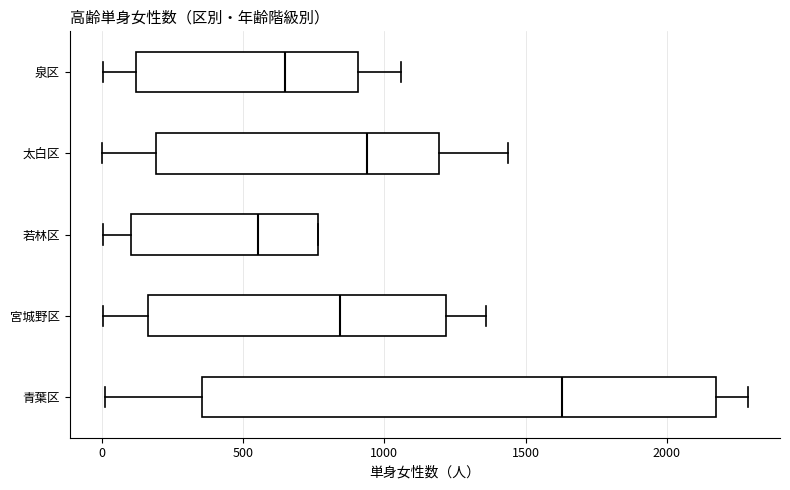

Which box's median line is the furthest to the left?

若林区